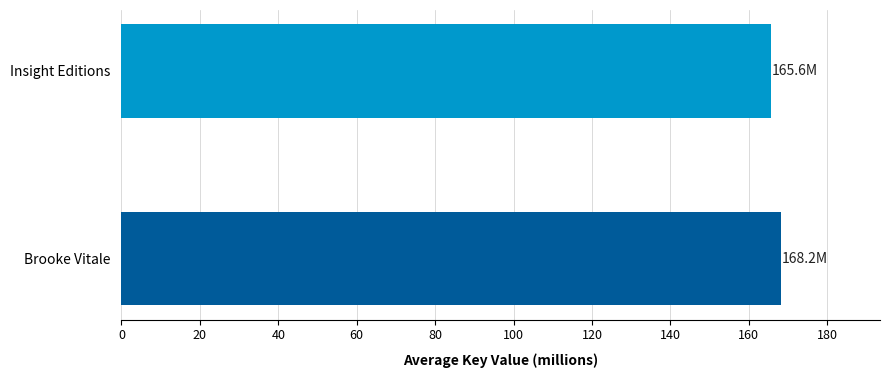

List the labels in order of value, largest first.

Brooke Vitale, Insight Editions